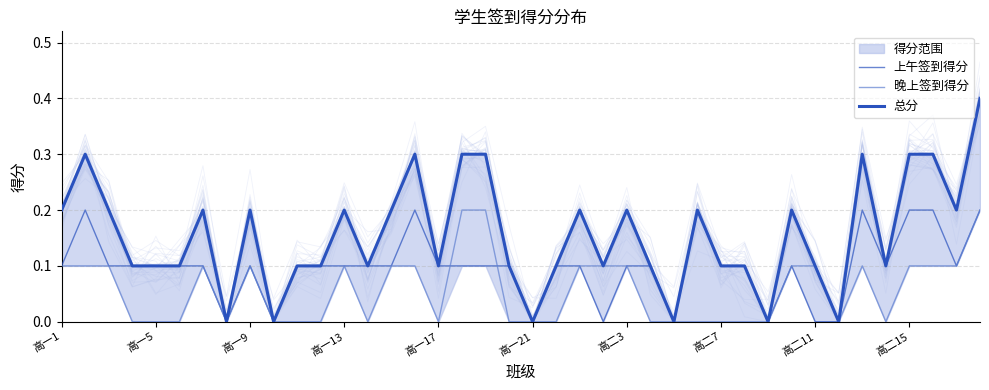

What is the maximum value shown in the chart?

0.4